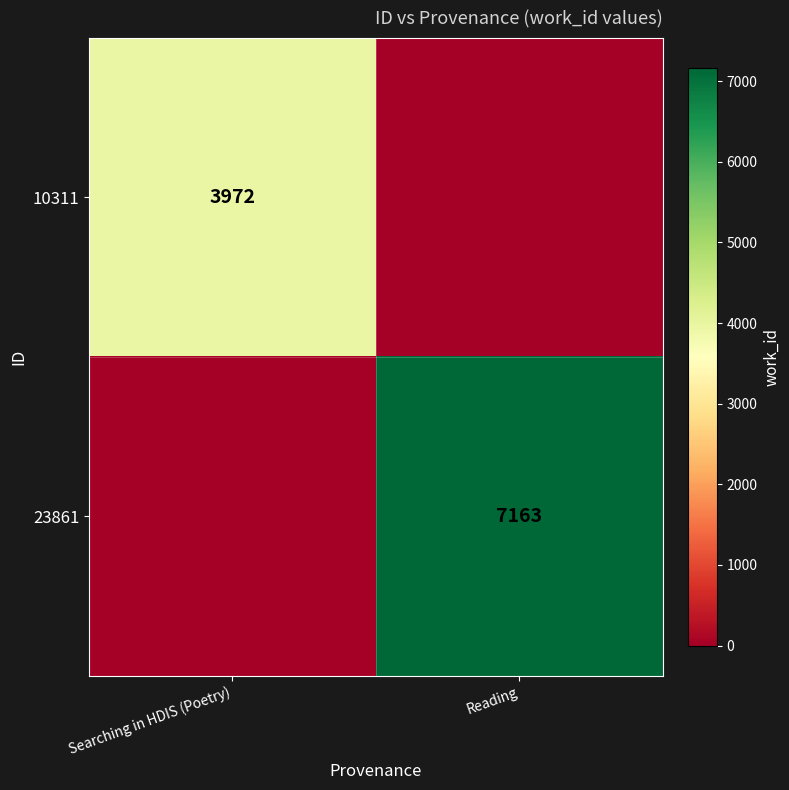

Is it true that 10311 equals 3972 at Searching in HDIS (Poetry)?

True